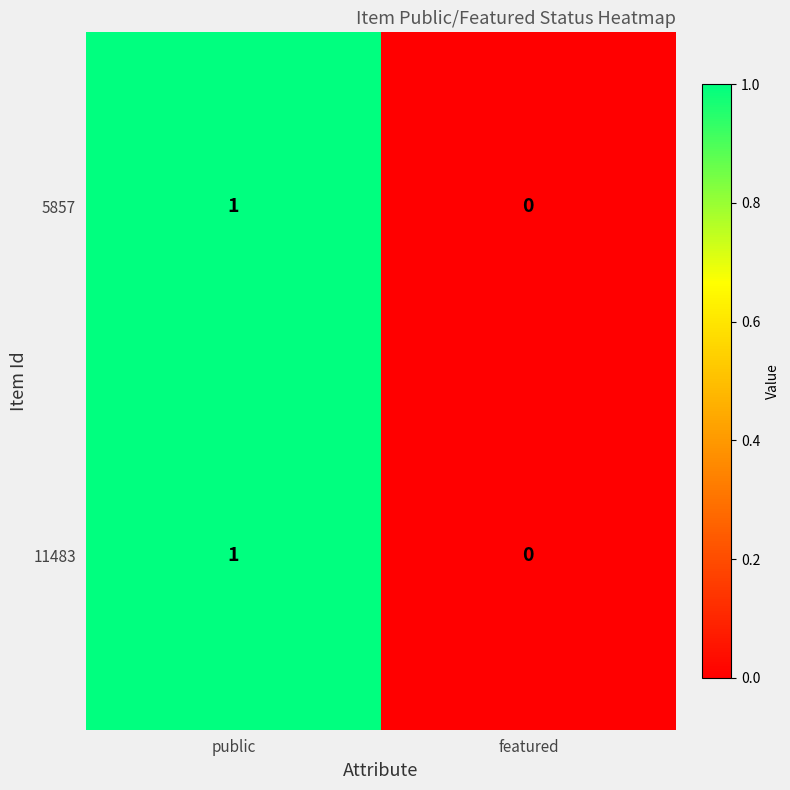

Where is 11483 nearest to the value 0?

featured